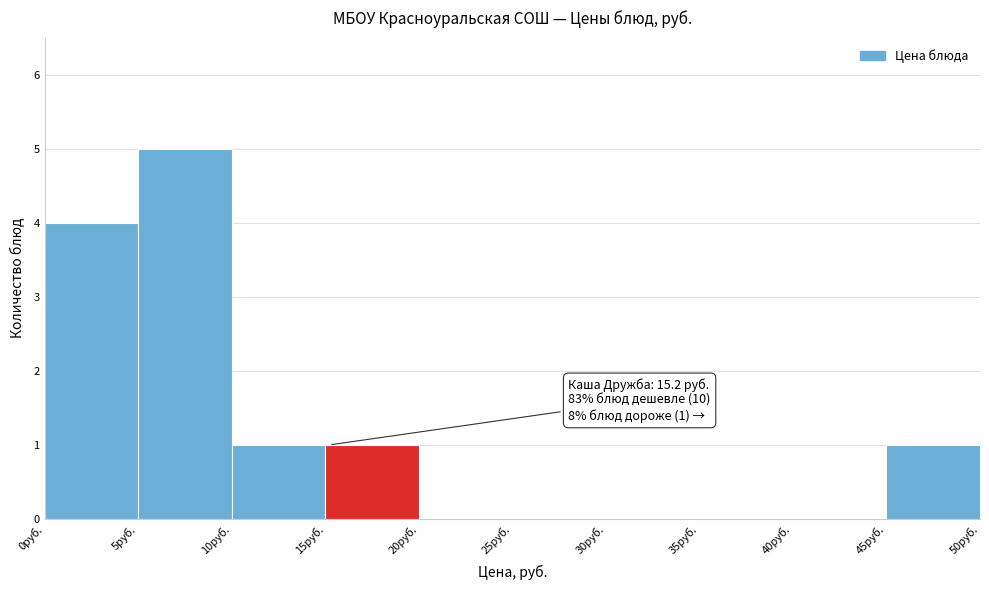

Which range on the x-axis has the tallest bar?

5 to 10